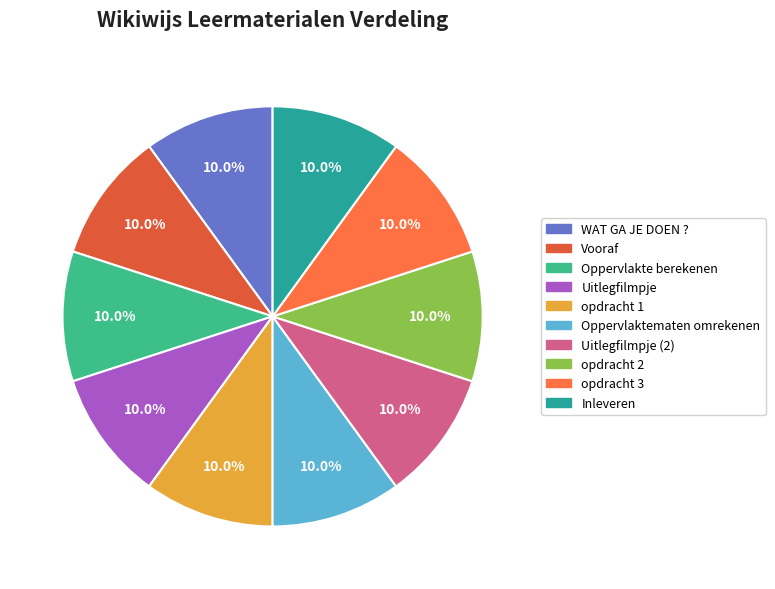

The Inleveren slice represents 24% of the pie. True or false?

False